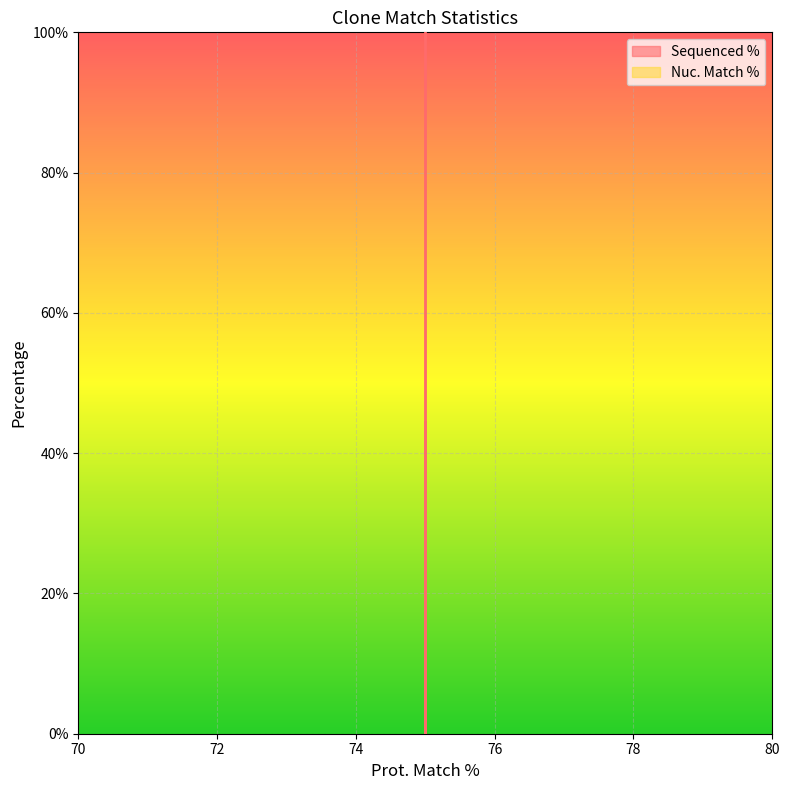

Is it true that the value at 75 is 44.4?

True